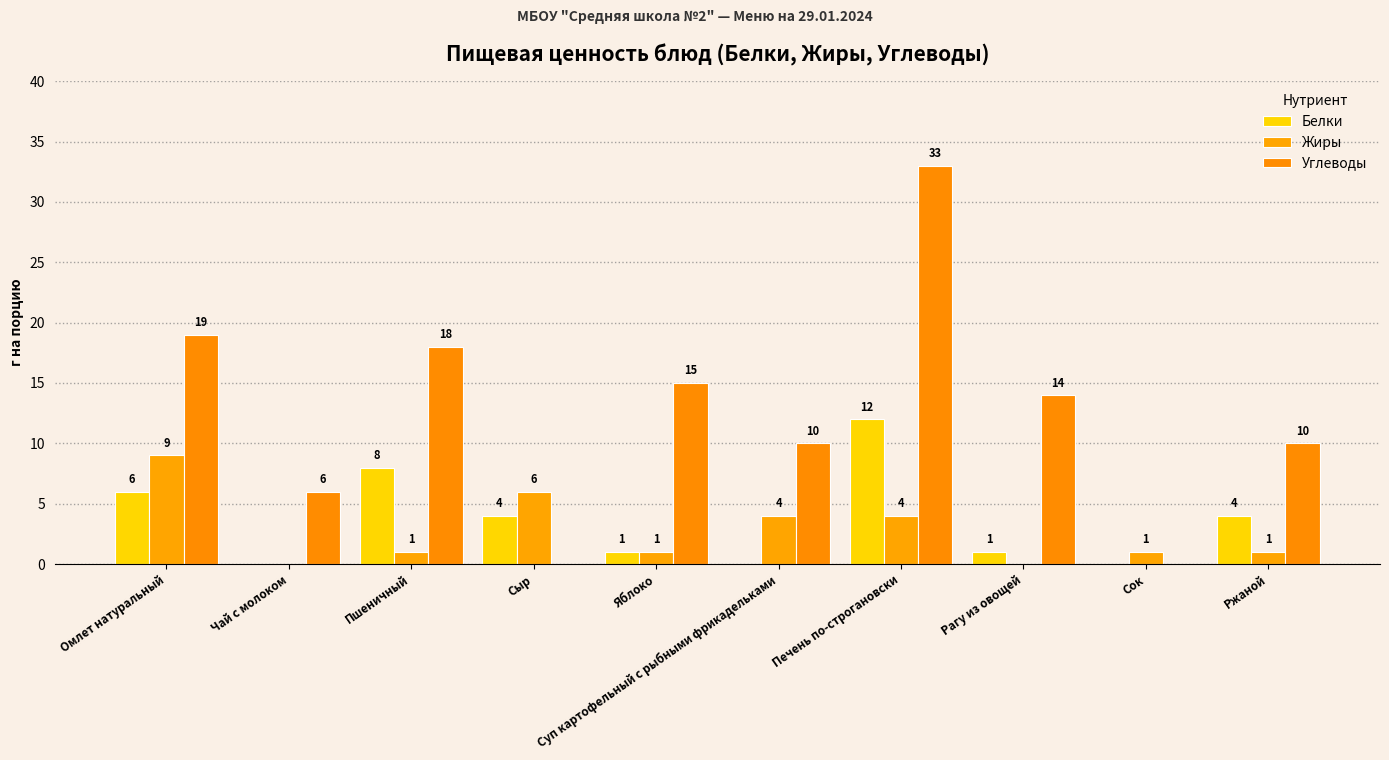

Does the chart contain stacked bars?

No